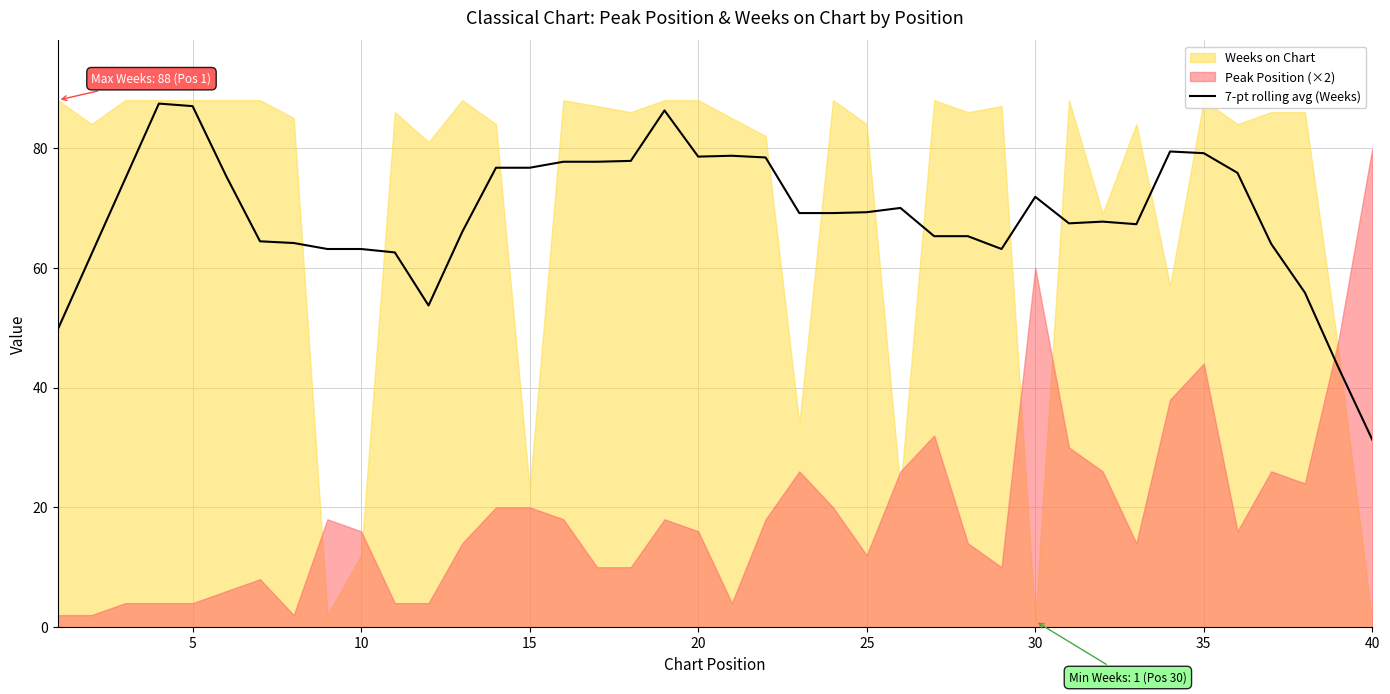

The 7-pt rolling avg (Weeks) series shows 117.2 at 25. True or false?

False